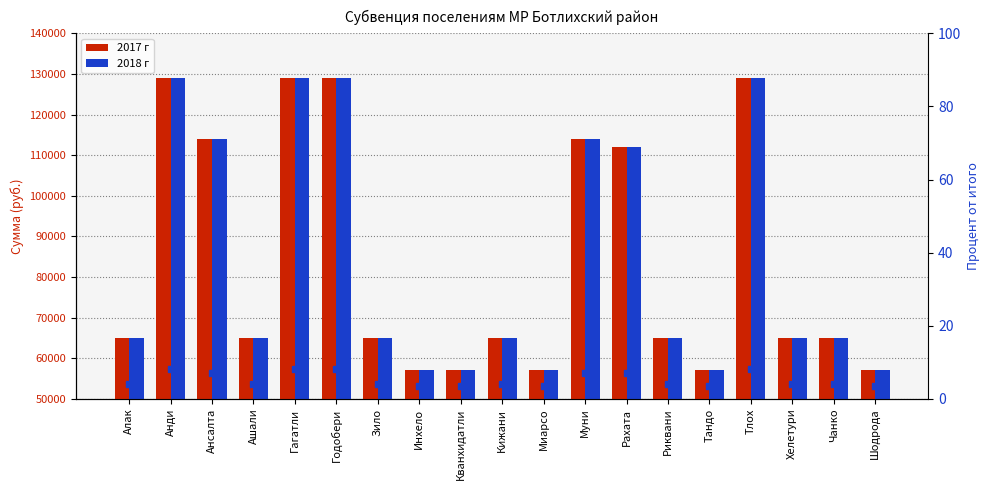

How many values in the % от итого series exceed 4?

14